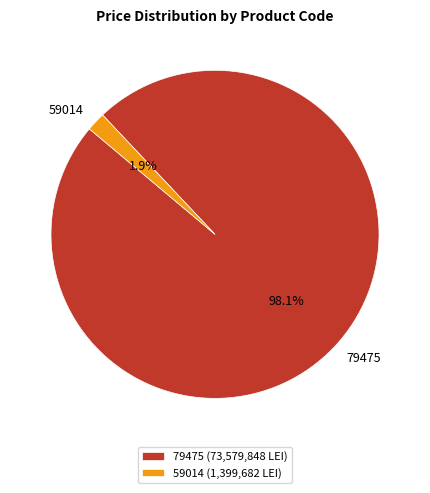

Is there a majority slice in this chart?

Yes